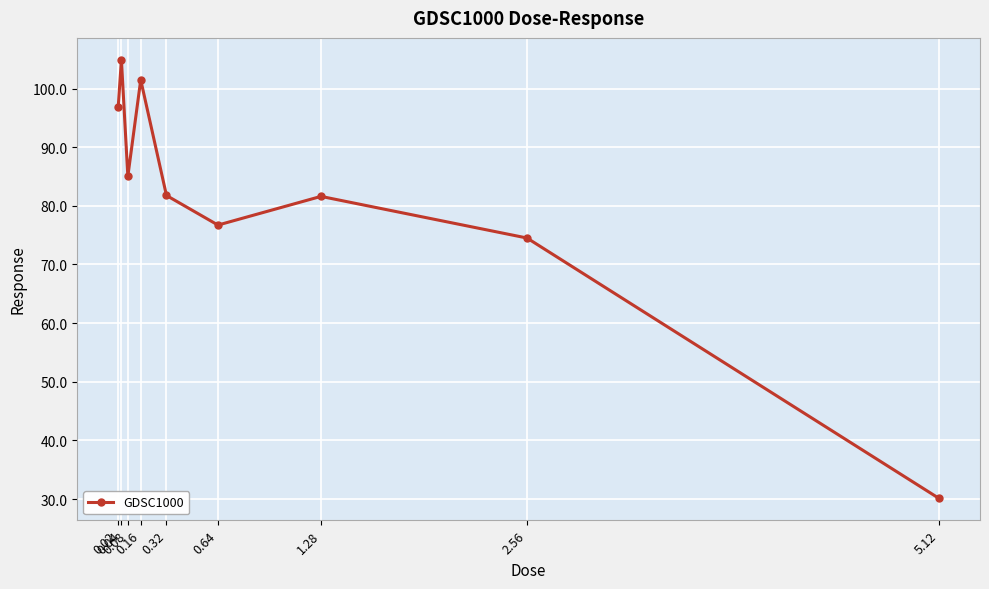

Approximately how many times larger is the value at 0.32 compared to 0.64?

1.1